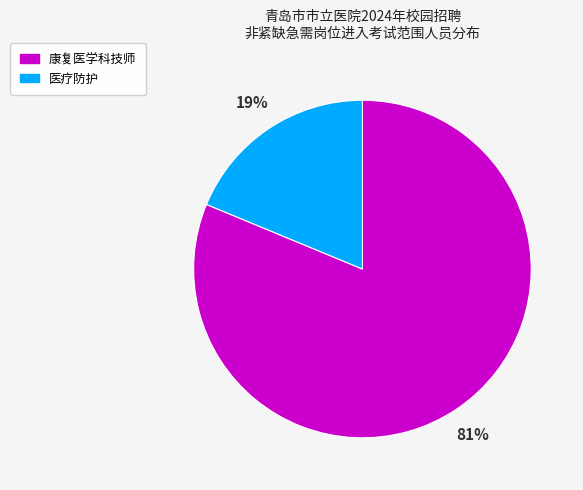

To the nearest percent, what portion does 医疗防护 represent?

19%